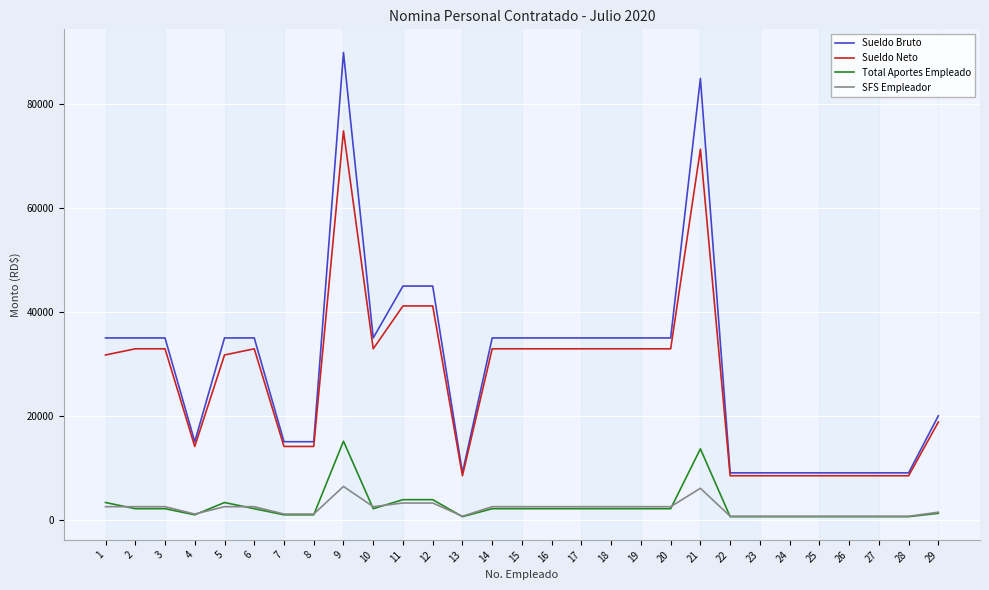

At which category is the sum across all series the highest?

9